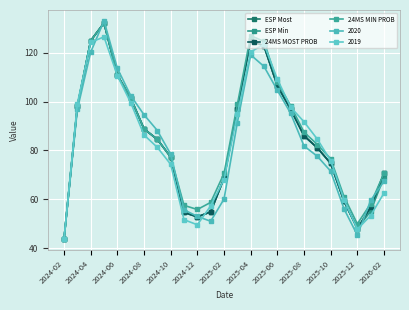

Which series has the largest range (max minus min)?

ESP Most